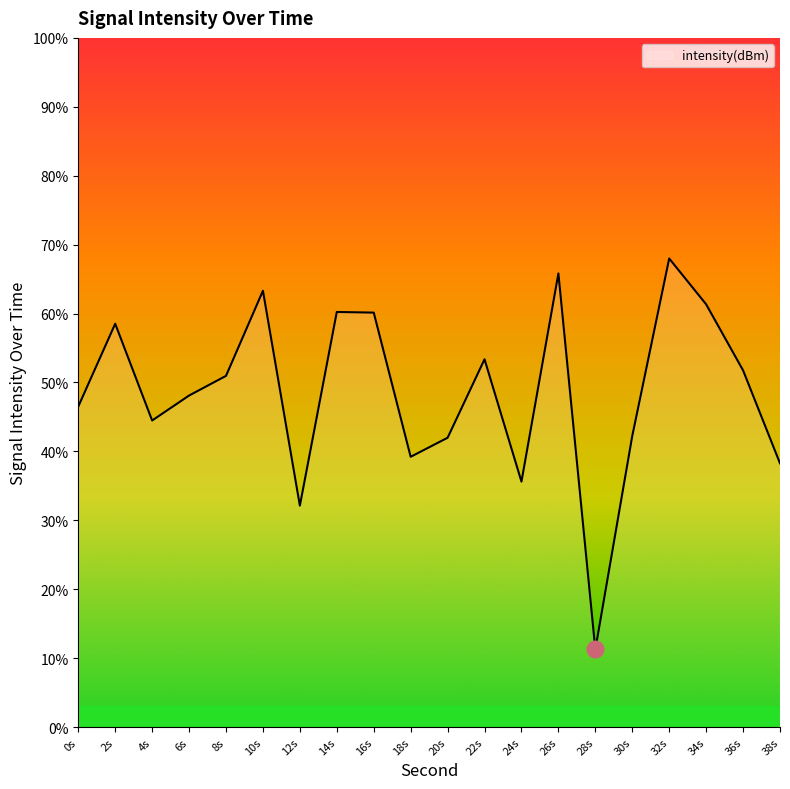

What value does the data have at 8s?

51.0